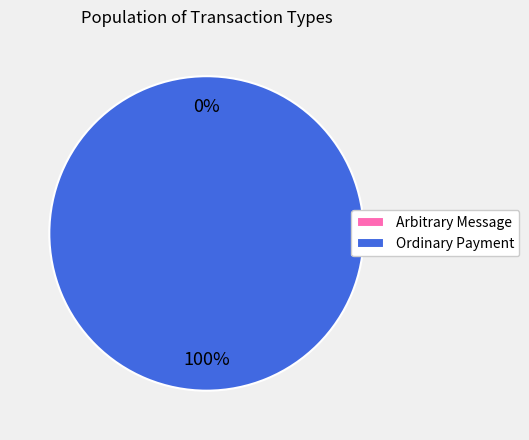

To the nearest percent, what is the difference between the largest and smallest slice percentages?

100%